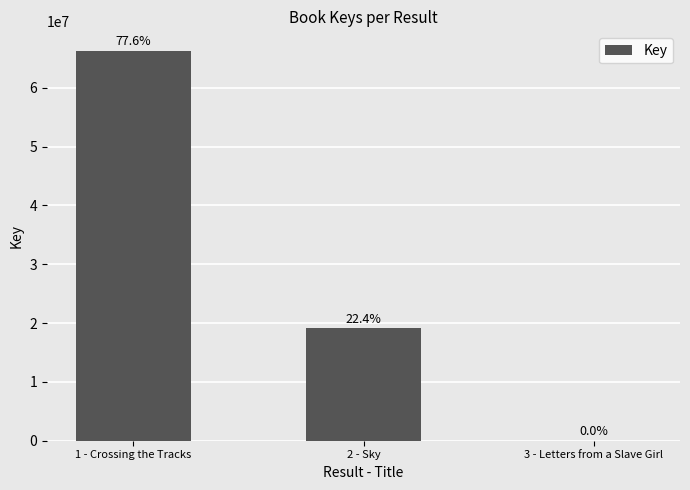

What is the minimum value shown in the chart?

6149